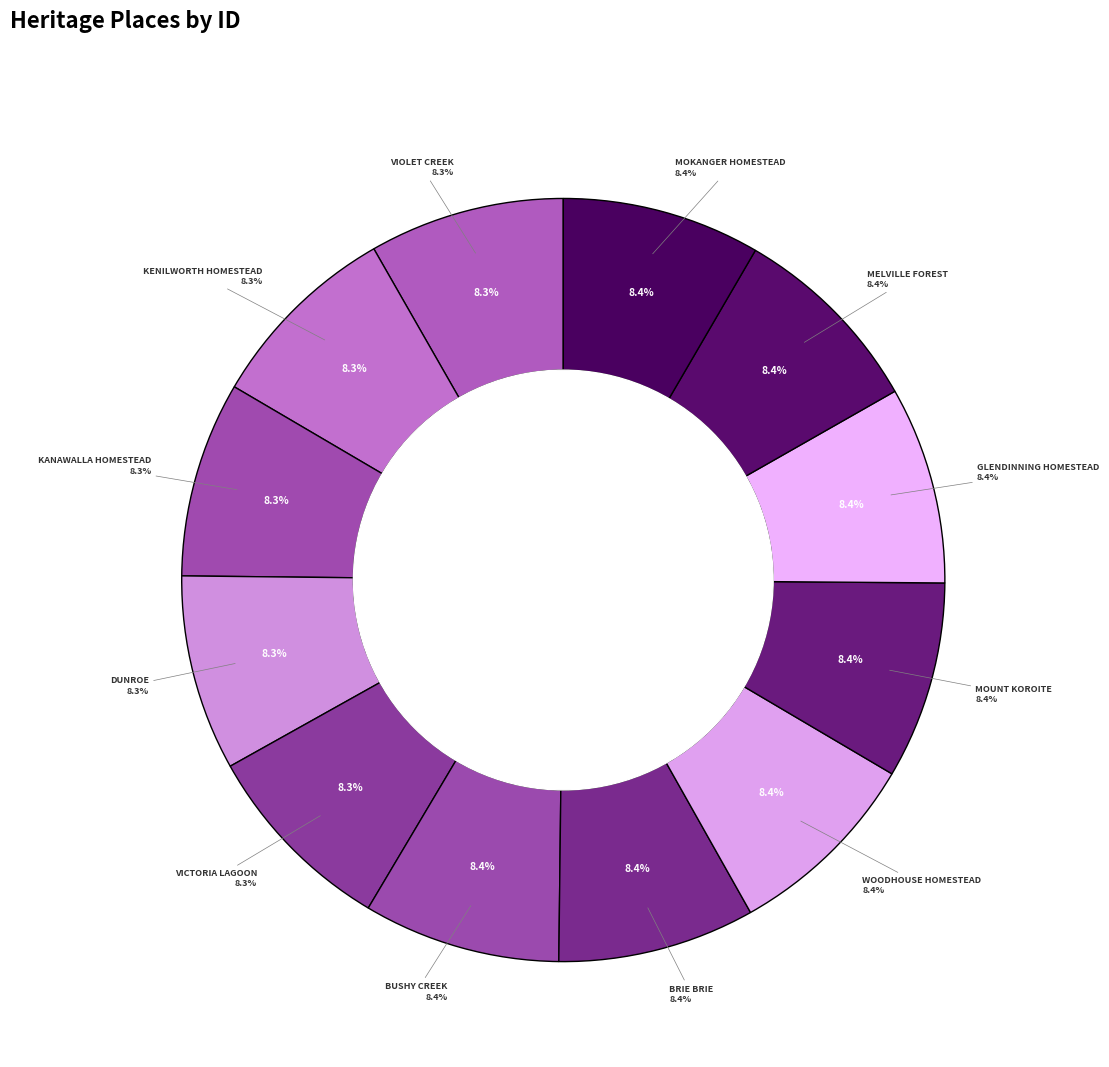

To the nearest percent, what percentage of the pie is VIOLET CREEK HOMESTEAD COMPLEX?

8%